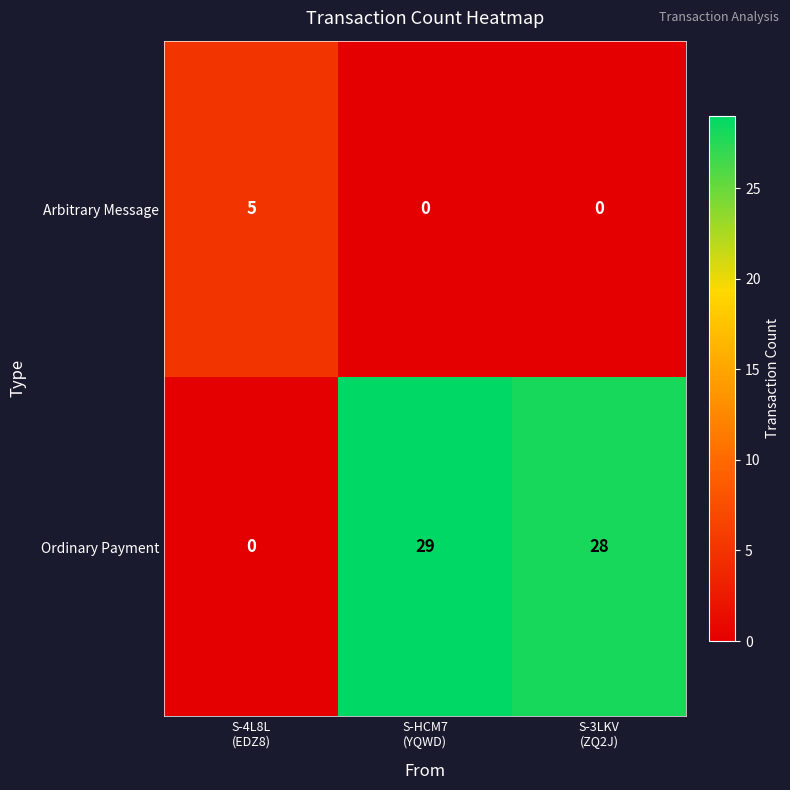

Reading right to left, transcribe all the data shown in this chart.

Arbitrary Message: 0	0	5
Ordinary Payment: 28	29	0